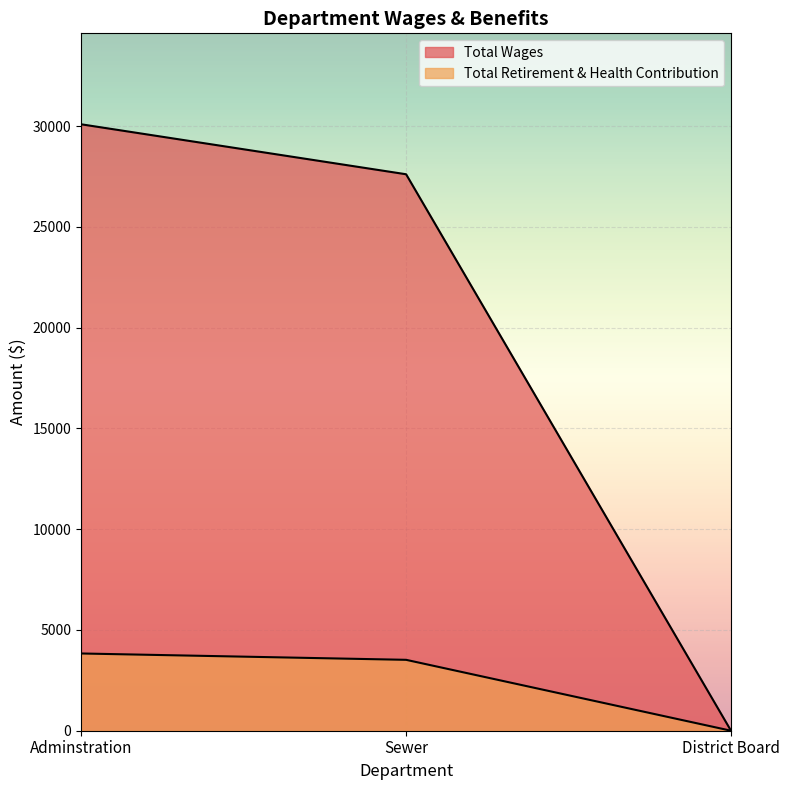

Which category has the highest value in the Total Retirement & Health Contribution series?

Adminstration